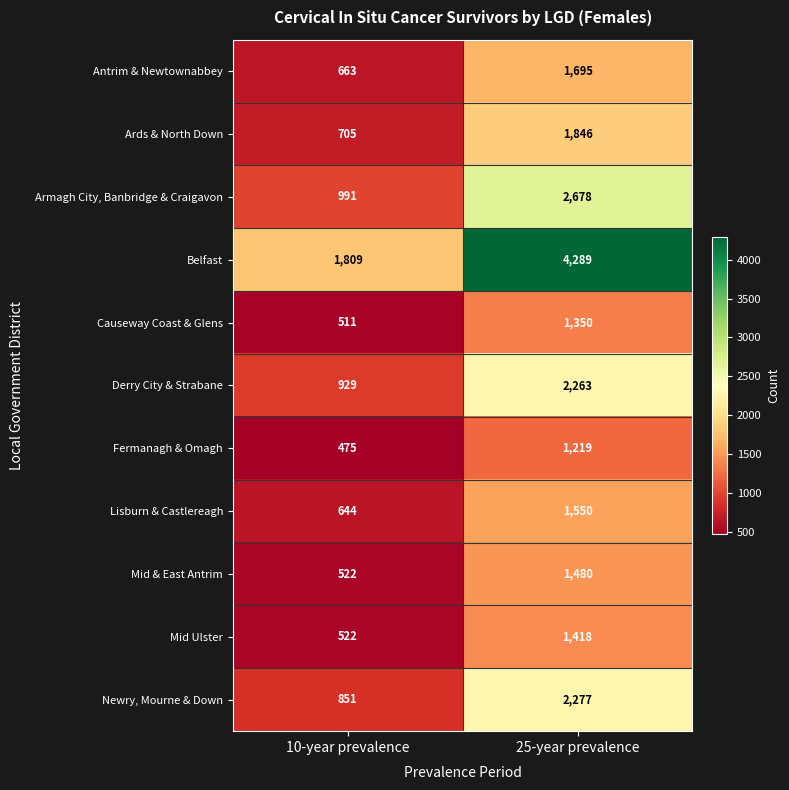

Which category has the lowest value in the Causeway Coast & Glens series?

10-year prevalence